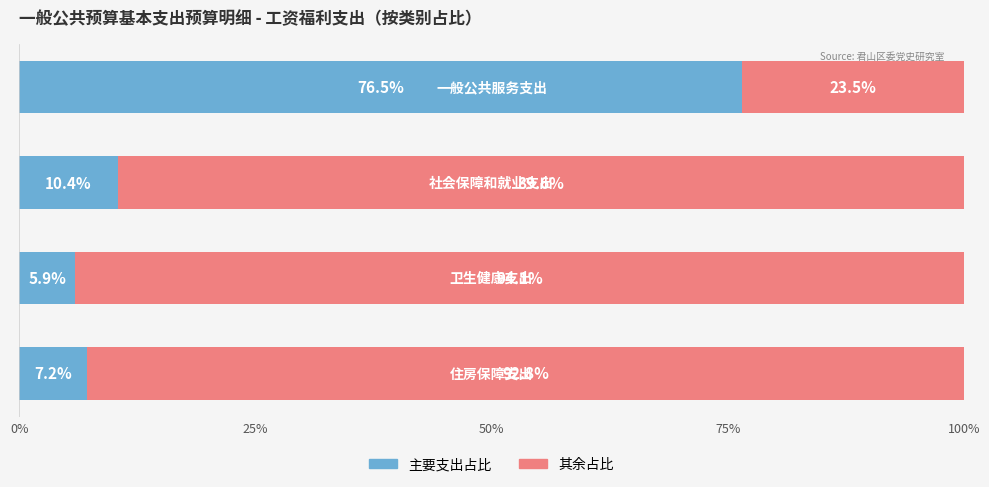

What is the difference between the maximum and minimum values in the 主要支出占比 series?

70.6